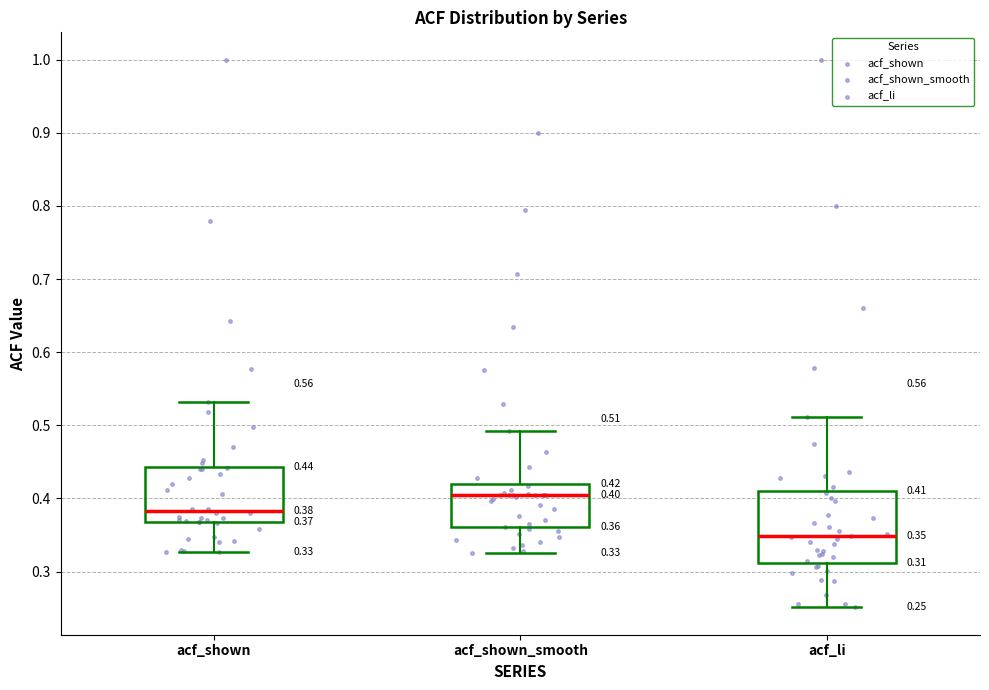

Which box's median line is the lowest?

acf_li